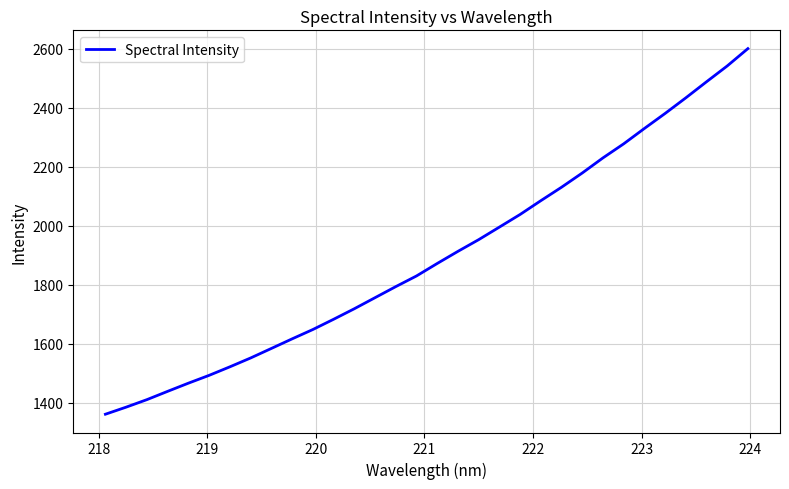

What is the difference between the maximum and minimum values?

1240.0